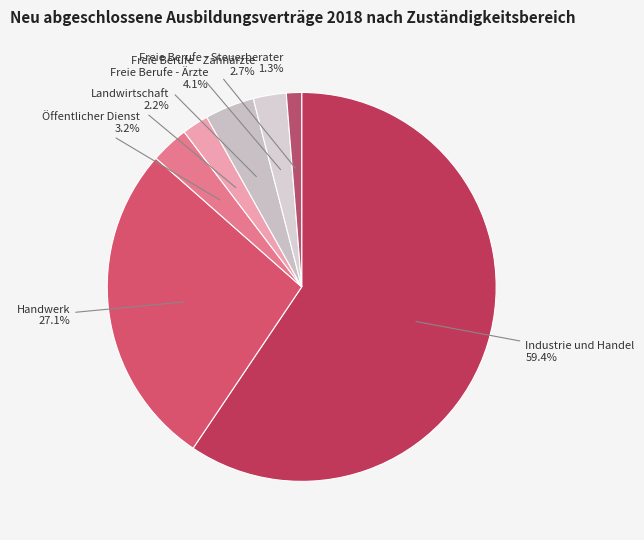

Do Landwirtschaft and Industrie und Handel together represent more than half of the pie?

Yes